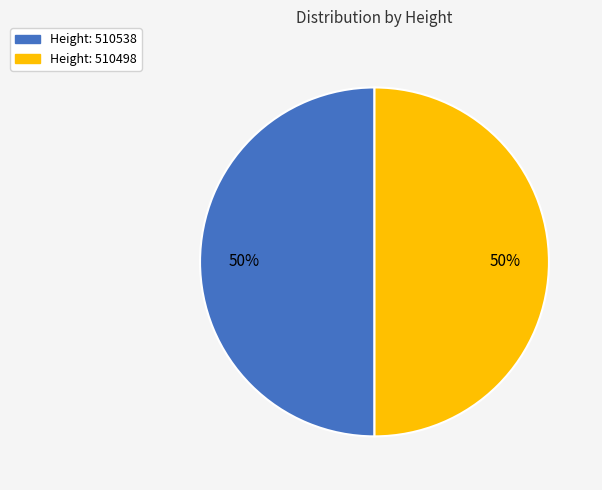

To the nearest percent, what is the average slice percentage?

50%